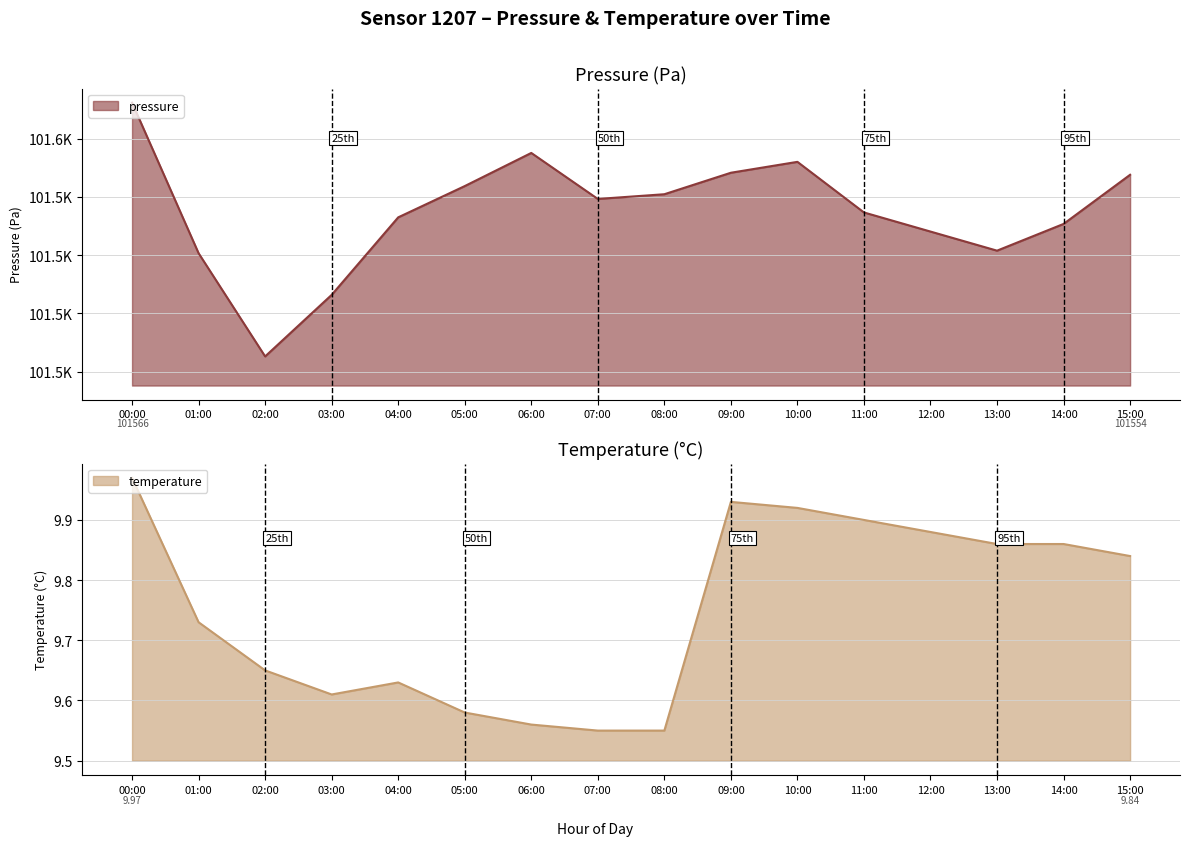

Rank the series by their maximum value, from lowest to highest.

temperature, pressure